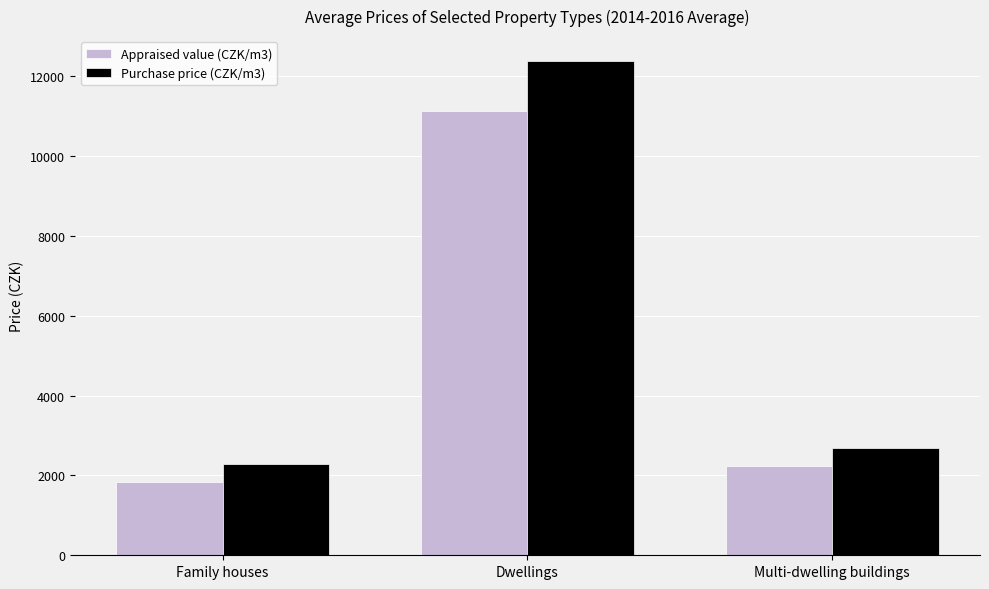

Which series changed the most between Dwellings and Multi-dwelling buildings?

Purchase price (CZK/m3)